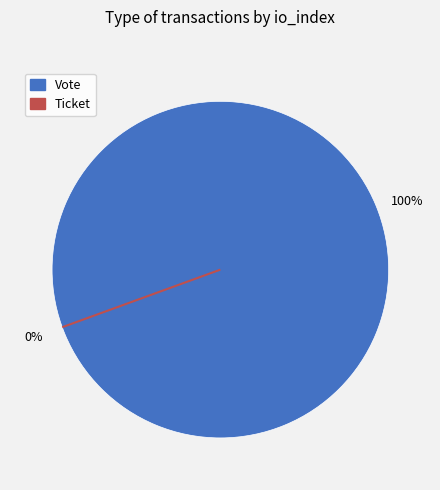

Is it true that Ticket is 8% of the pie?

False